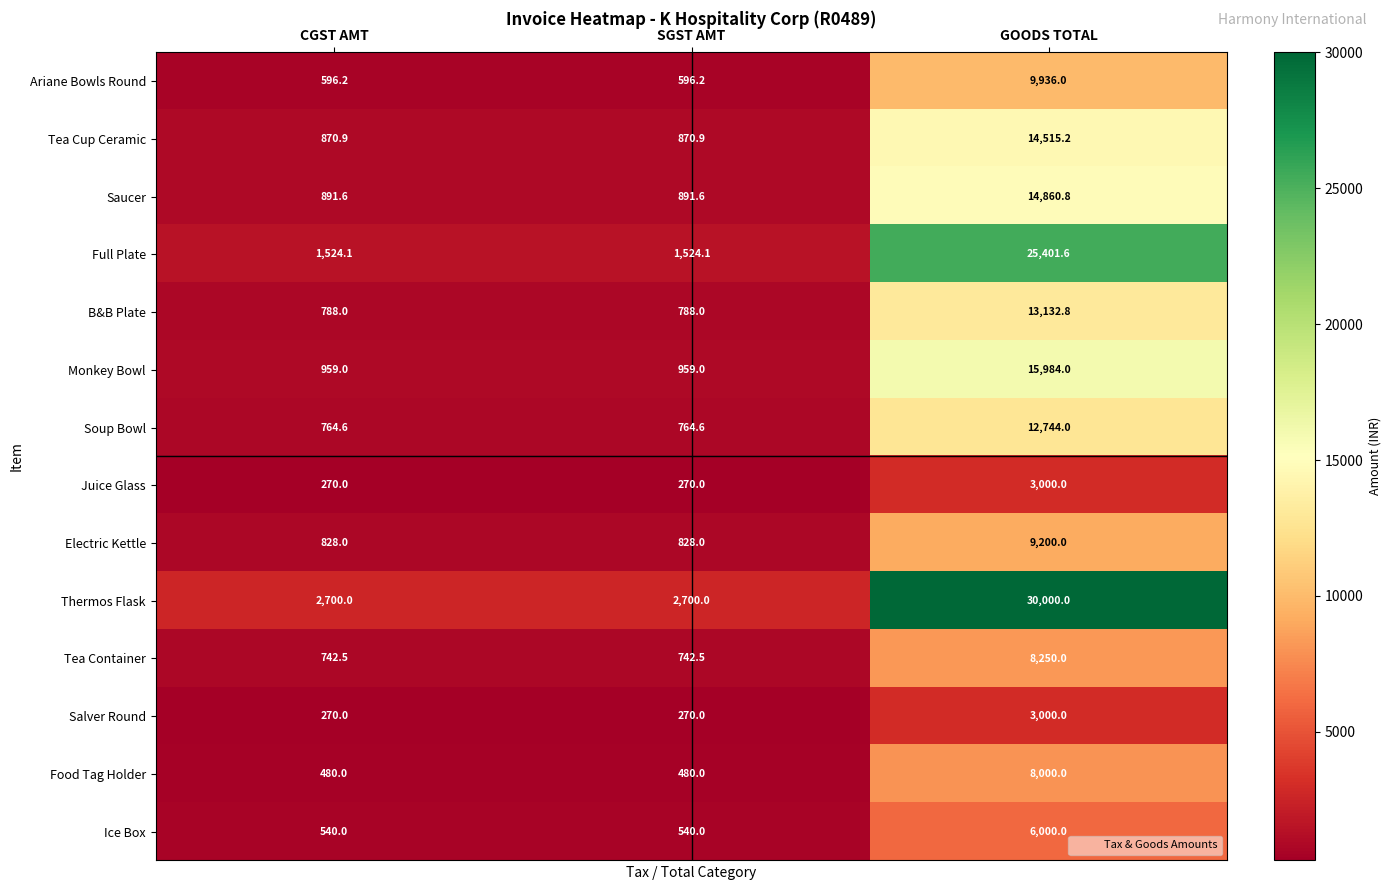

Count the number of data series in this chart.

14